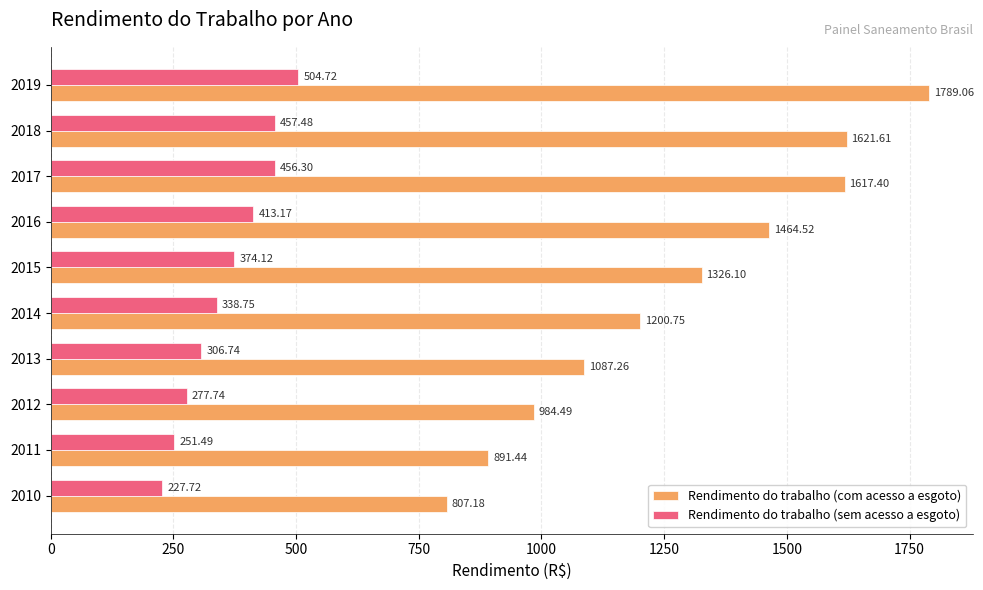

Which series has the widest spread of values?

Rendimento do trabalho (com acesso a esgoto)